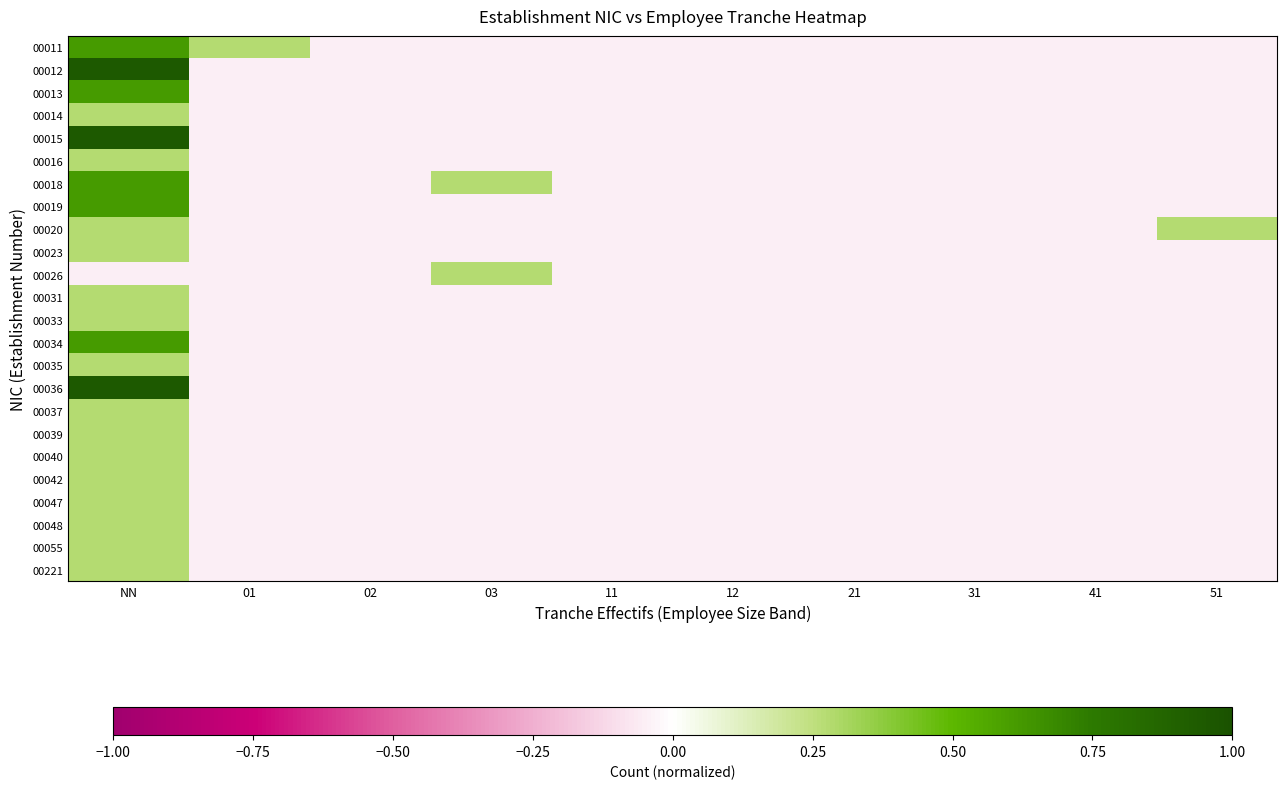

At which category does the chart reach its minimum across all series?

02